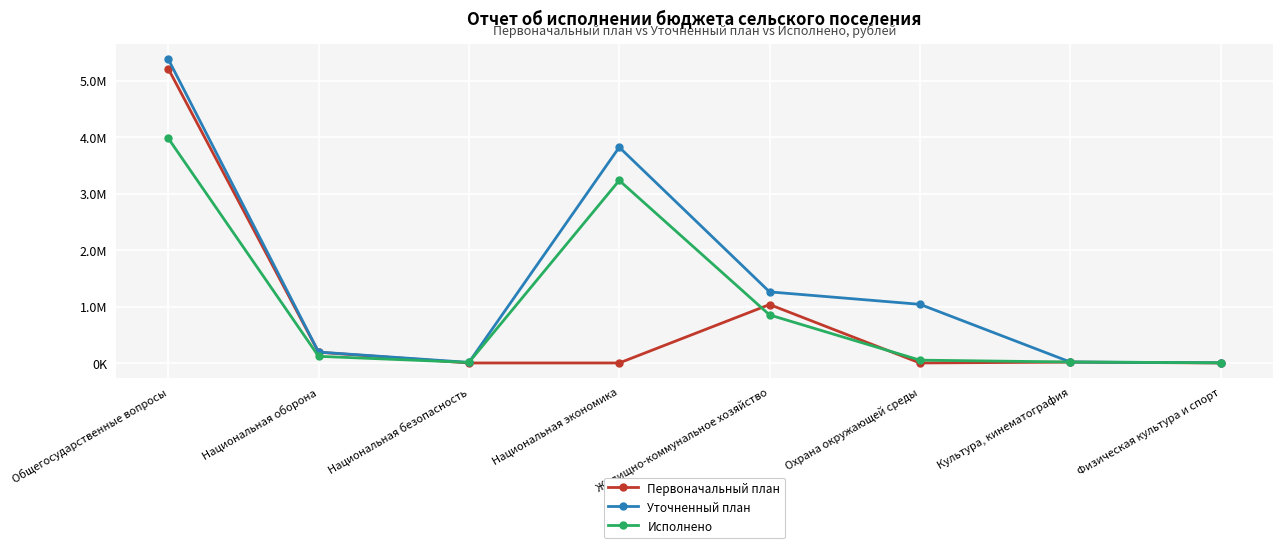

Is this an area chart (filled region under the line)?

No